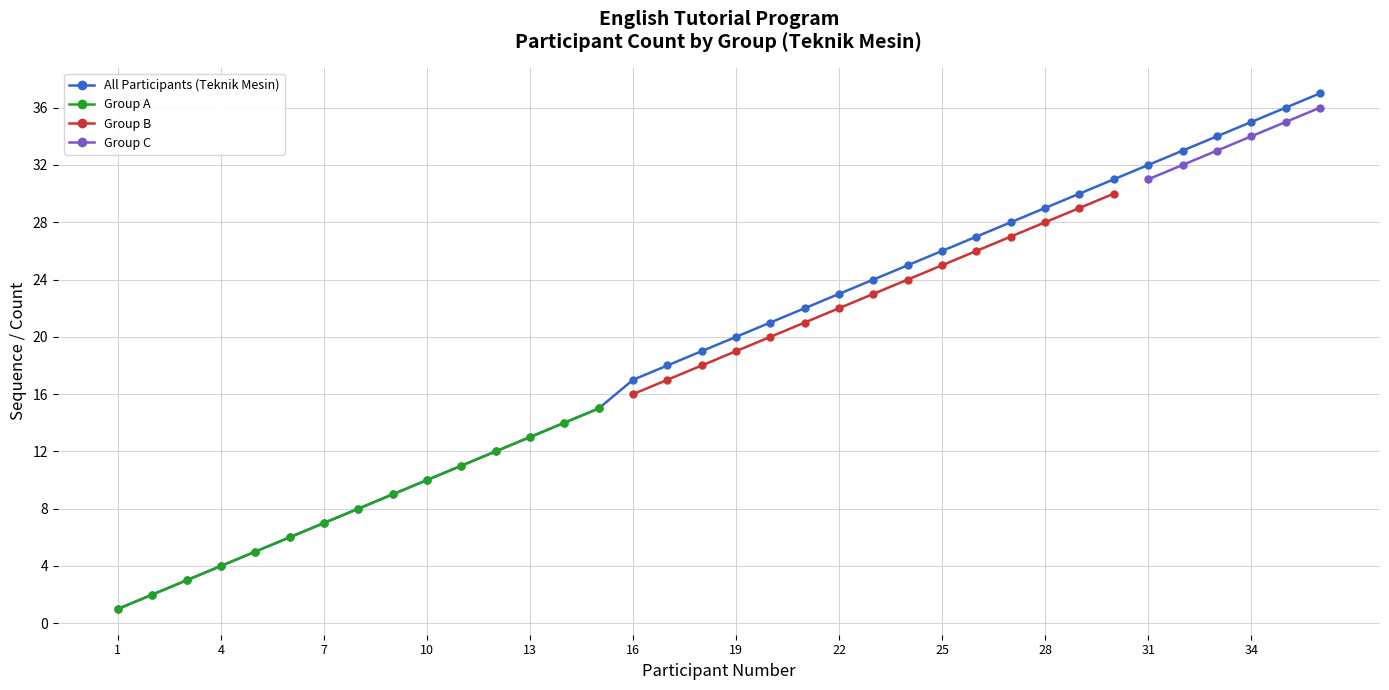

True or false: Group A has more than 1 interior local peaks.

False